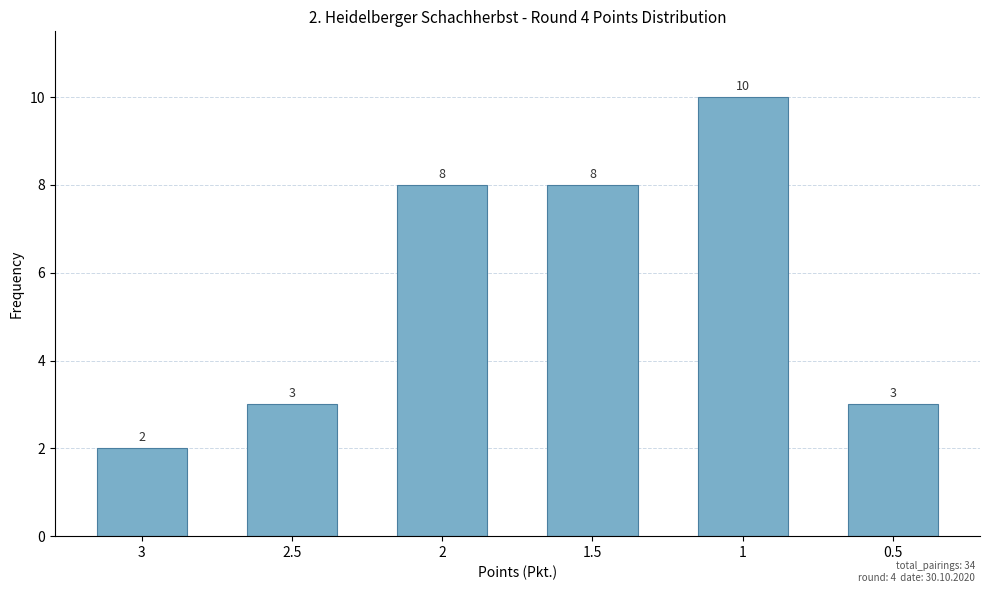

What is the value of the 2nd bar from the left?

3